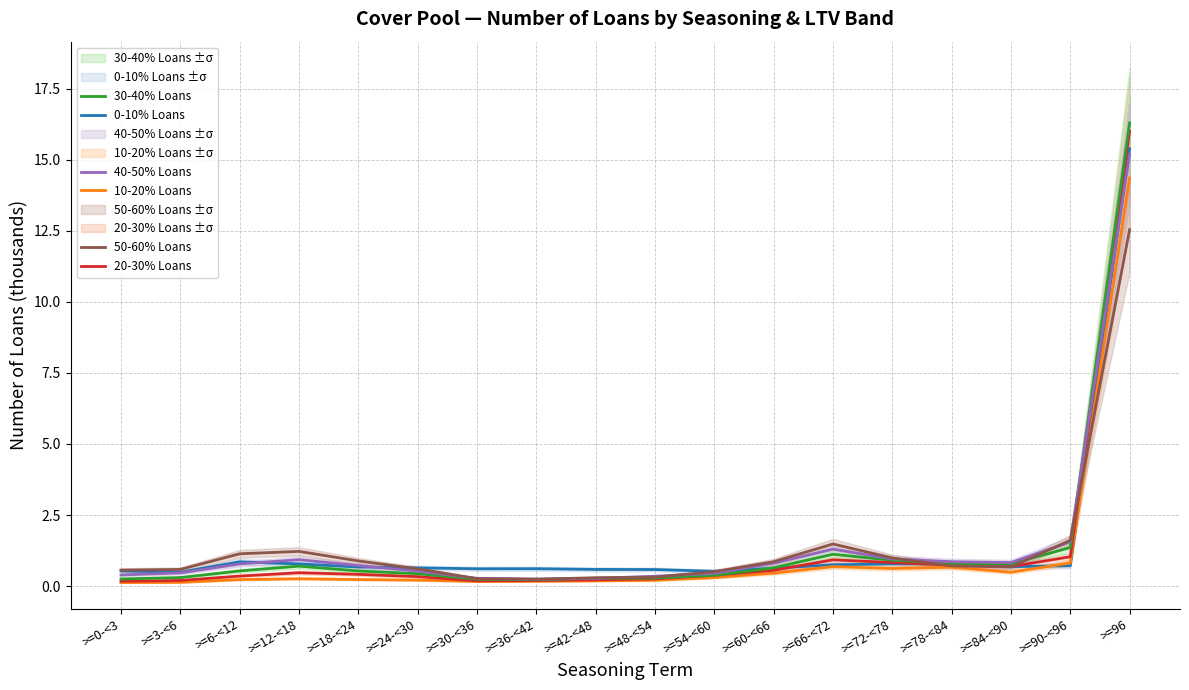

True or false: 20-30% Loans has a value of 0.4 at >=42-<48.

False